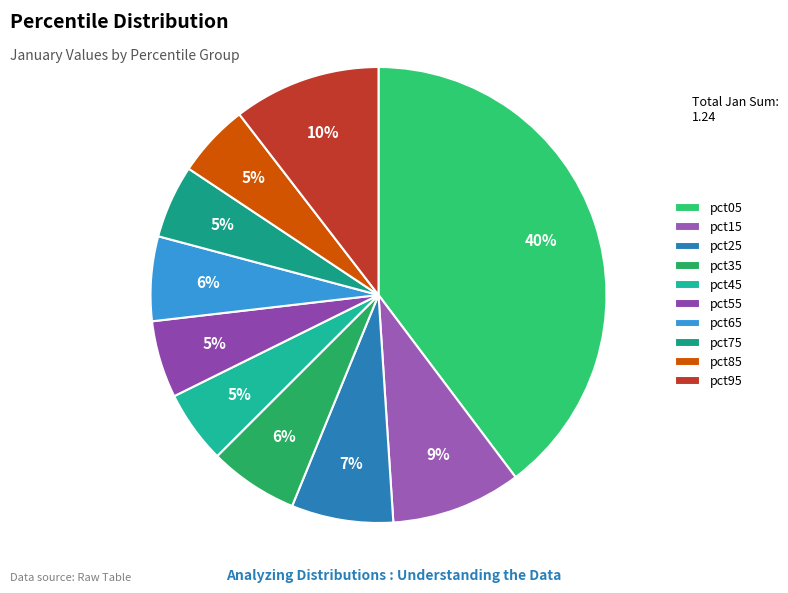

Does any single category account for the majority?

No